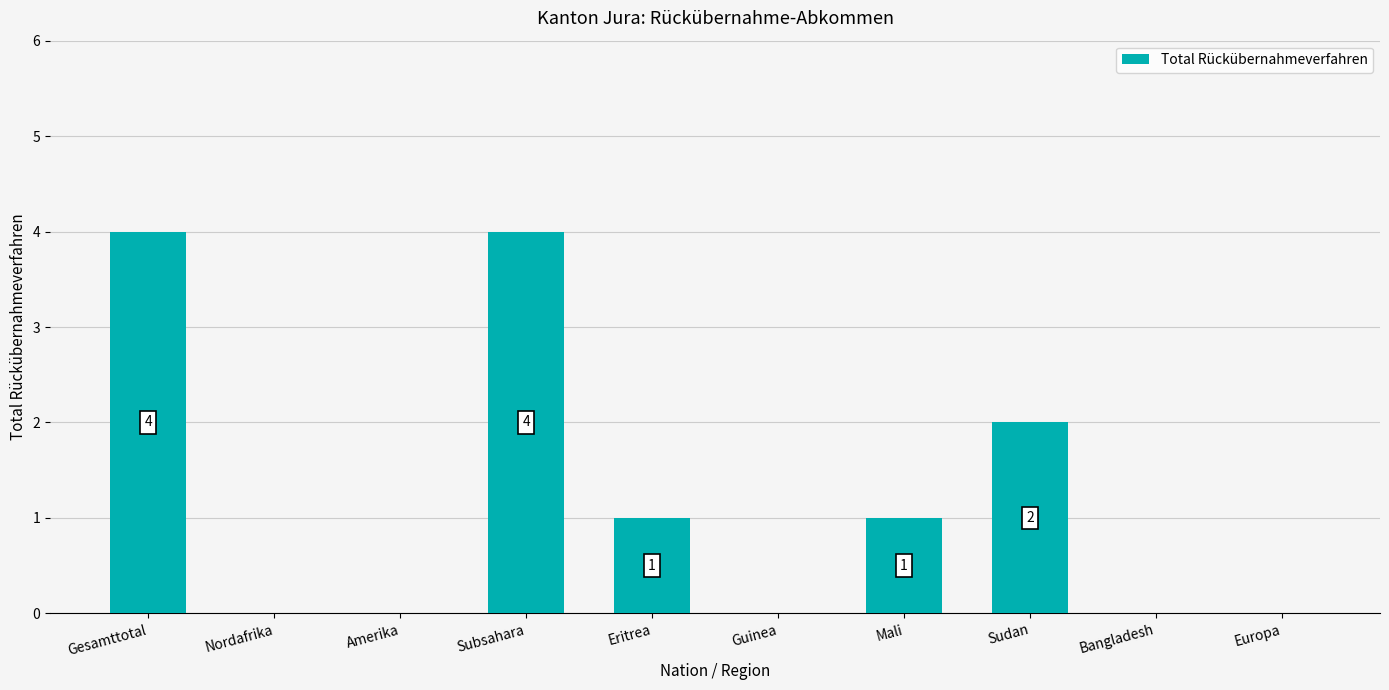

Where is the data nearest to the value 2?

Sudan